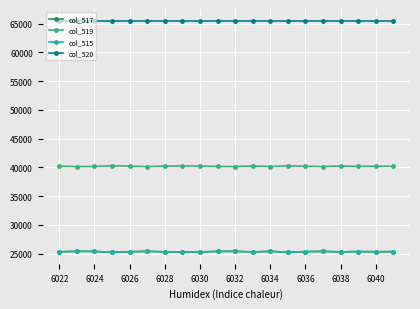

Does the chart have visible grid lines?

Yes